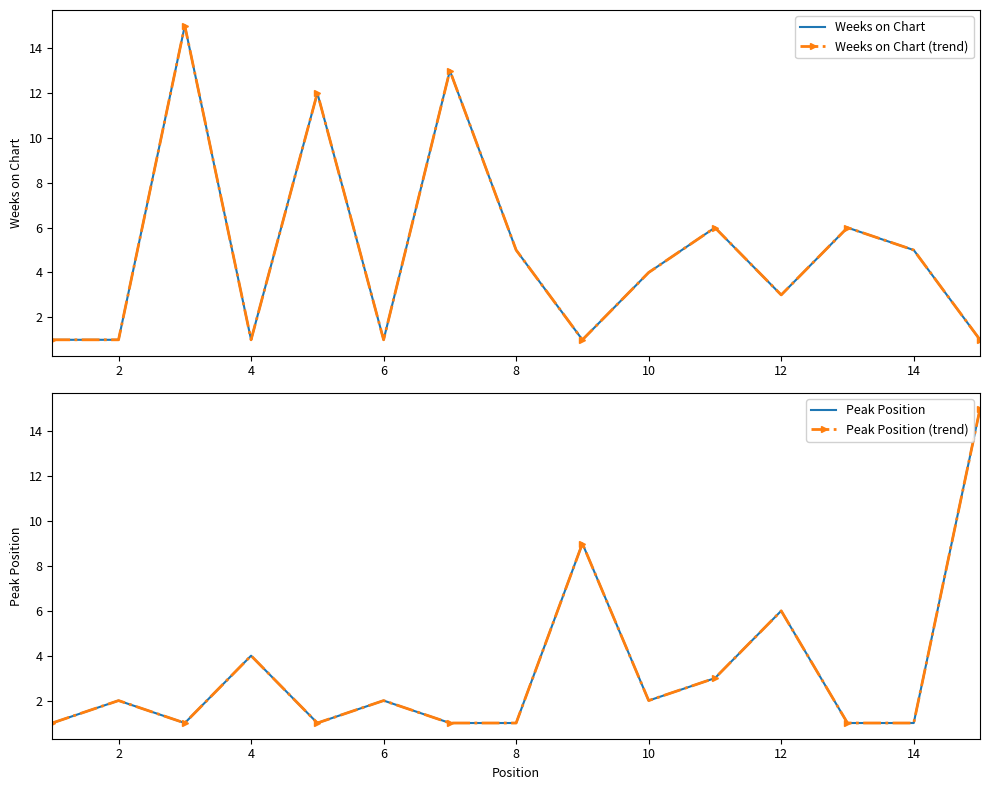

After their last crossing, which series has the higher values: Weeks on Chart or Peak Position?

Peak Position